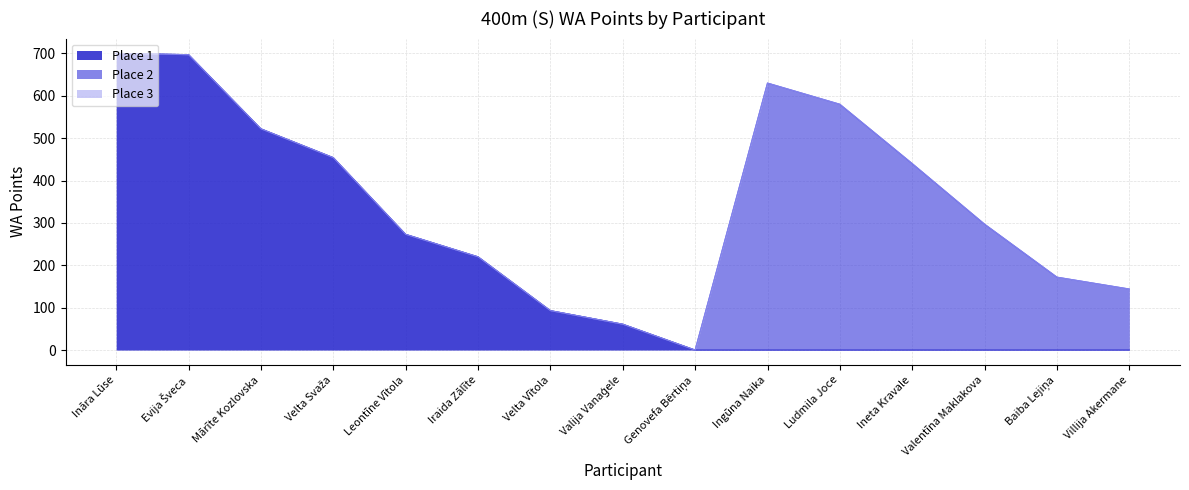

What is the label of the 12th point from the right?

Velta Svaža